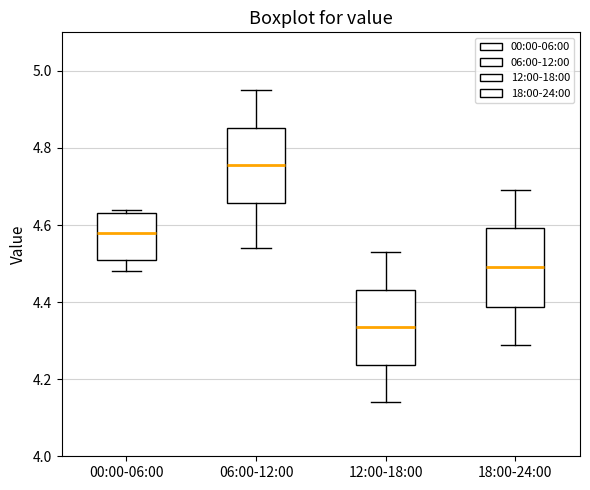

Reading left to right, transcribe this box plot: for each box, give where its median line is, the range the box spans, and where its two whiskers end, as read against the y-axis. The values are not printed on the chart, so give them approximately, as read against the axis.

00:00-06:00: median 4.58, box 4.52 to 4.64, whiskers 4.48 to 4.64 (just above the box's upper edge)
06:00-12:00: median 4.76, box 4.66 to 4.86, whiskers 4.54 to 4.96
12:00-18:00: median 4.34, box 4.24 to 4.44, whiskers 4.14 to 4.54
18:00-24:00: median 4.50, box 4.38 to 4.60, whiskers 4.30 to 4.70